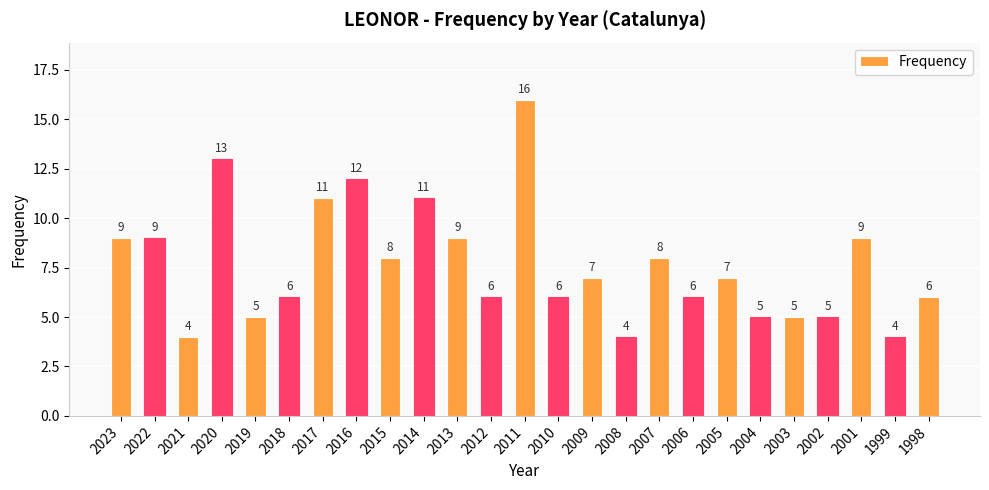

Are the bars grouped side by side (vs. stacked)?

No